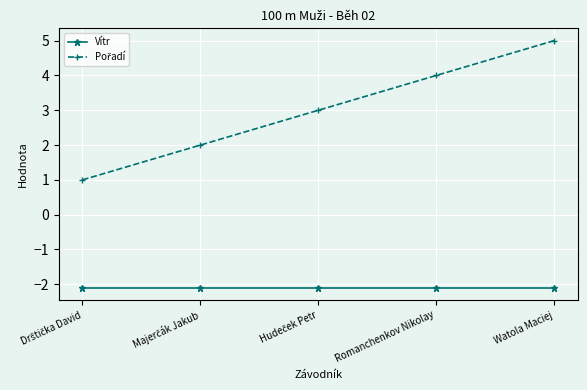

How many lines are shown in the chart?

2